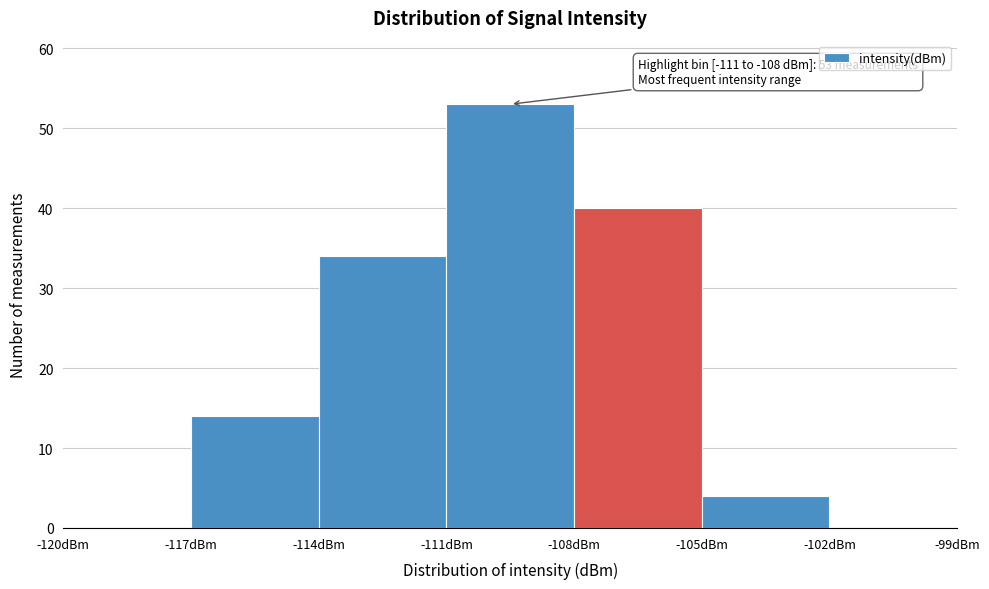

Which range on the x-axis has the tallest bar?

-111 to -108